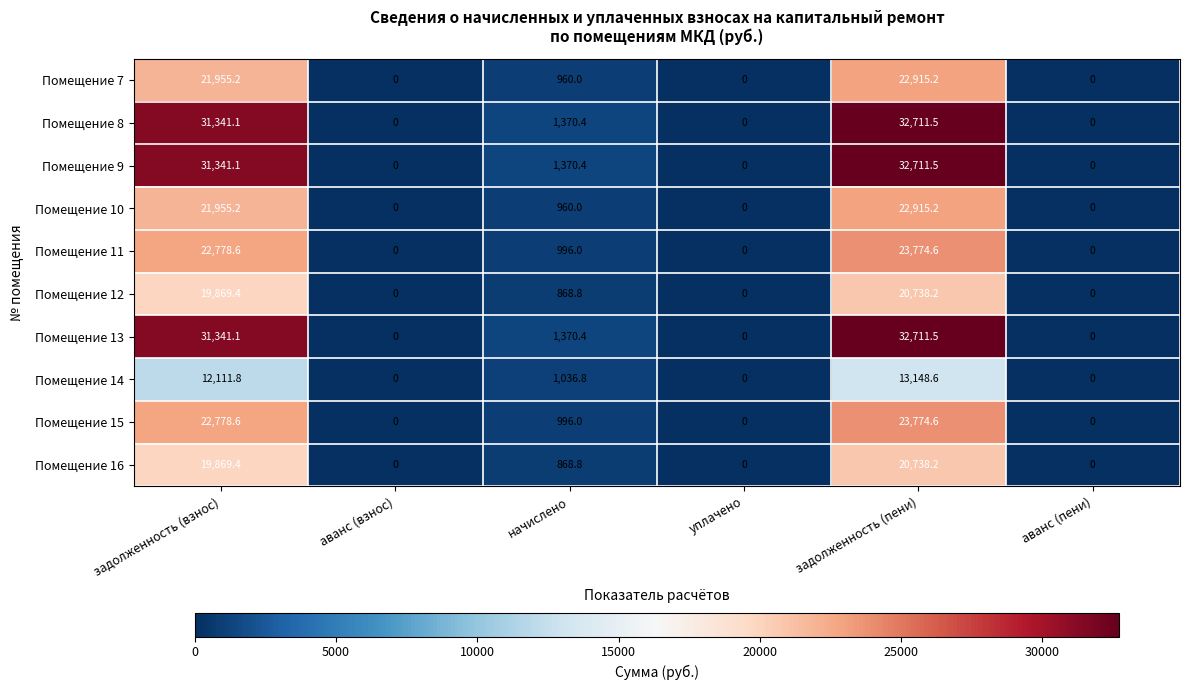

What is the spread (max minus min) of values at задолженность (пени)?

19562.9